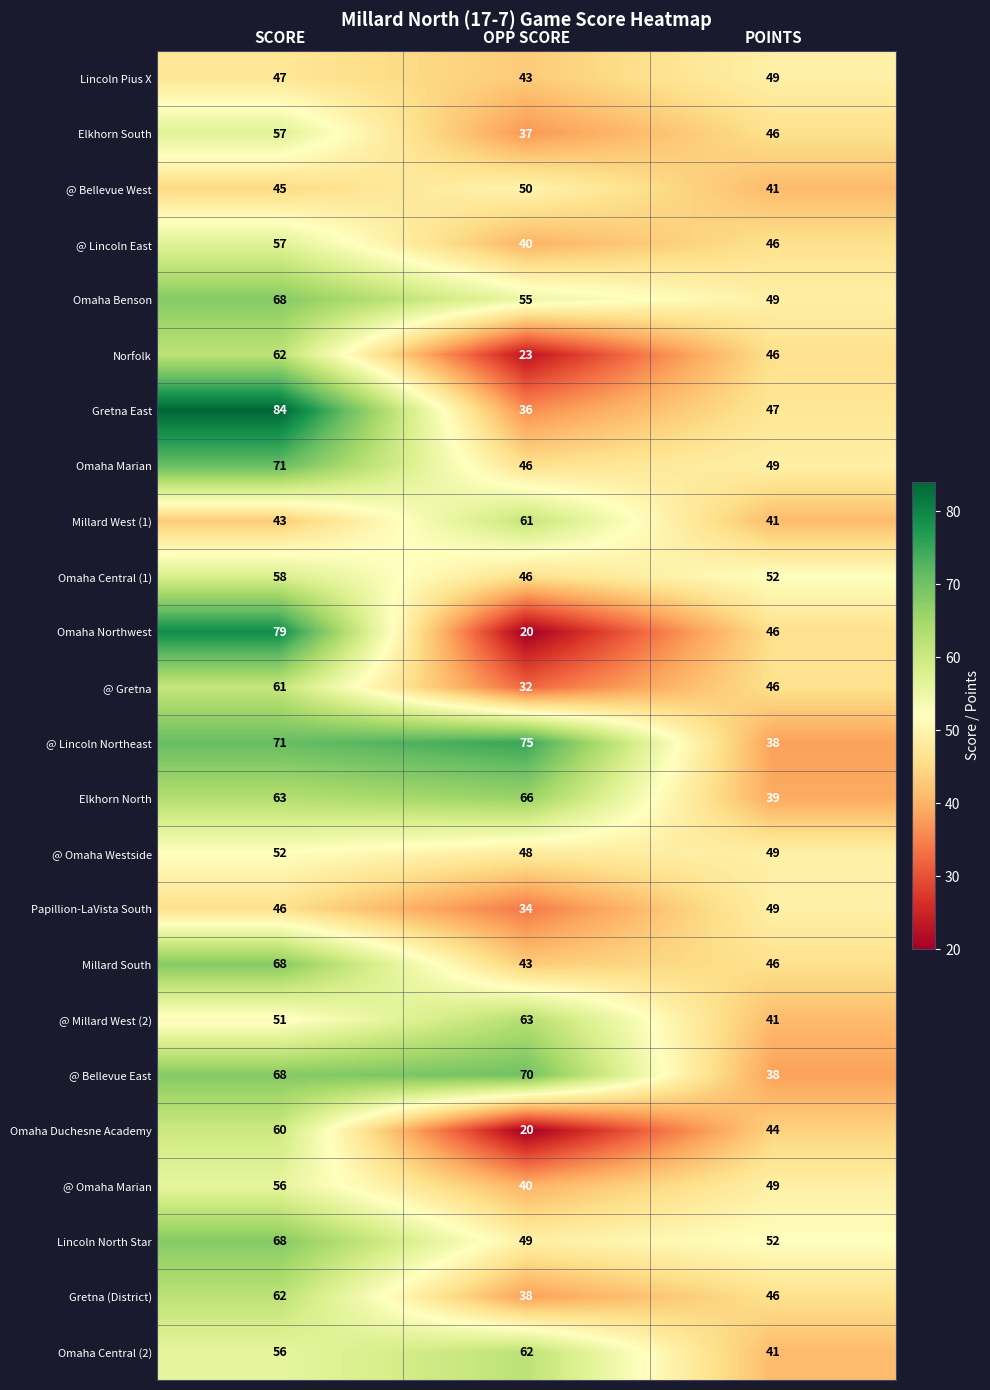

True or false: @ Bellevue East has a value of 38 at POINTS.

True